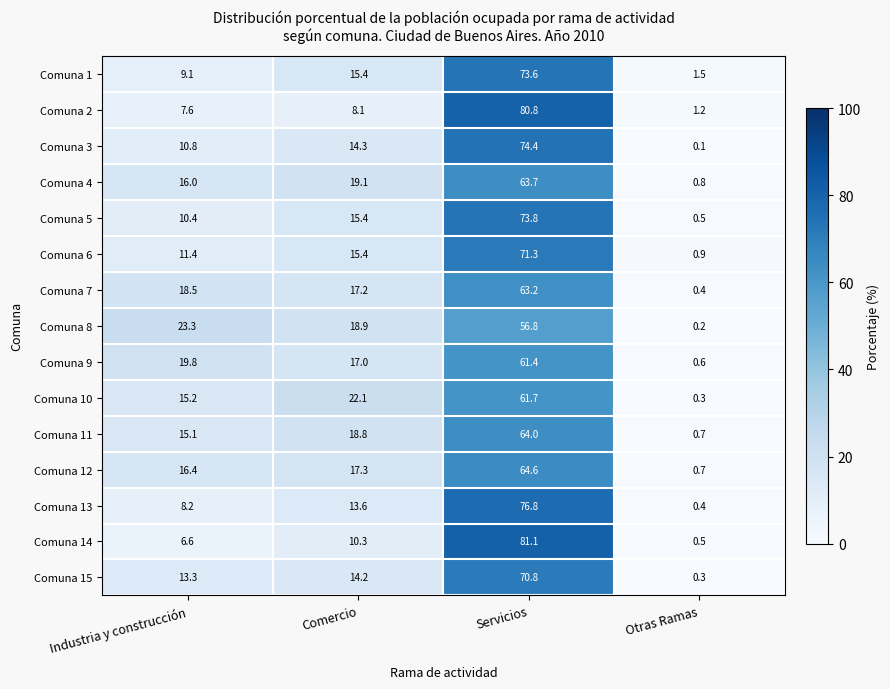

What is the lowest value of the Comuna 2 series?

1.2